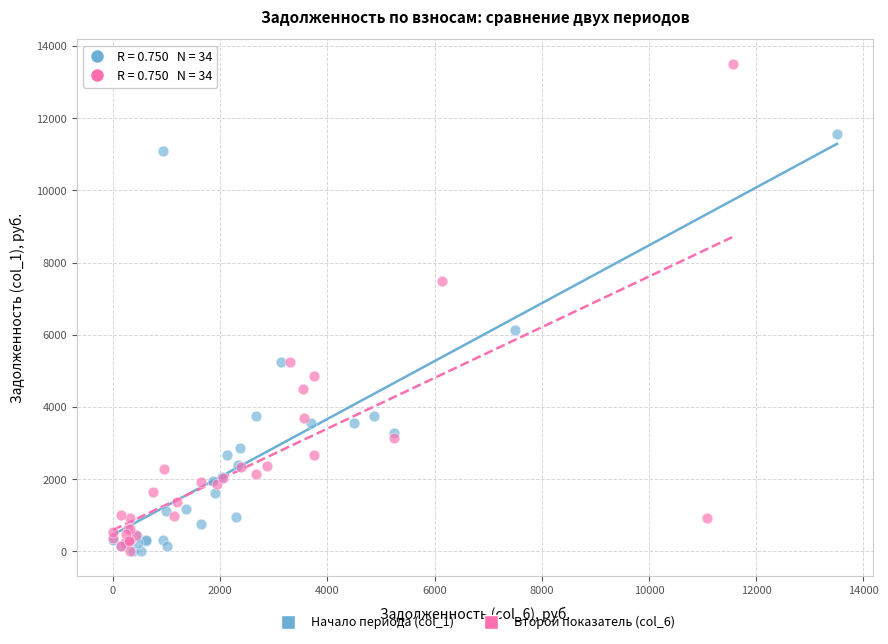

Which series has the widest spread of Y values?

Второй показатель (col_6)